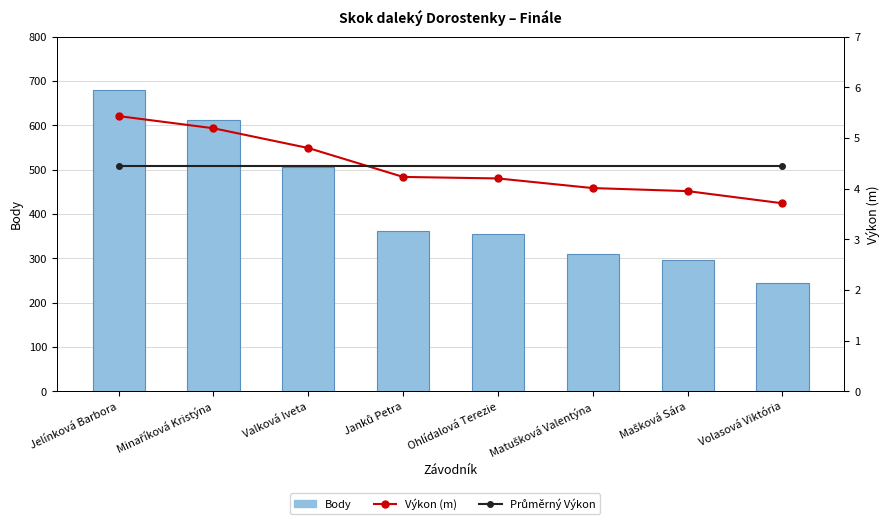

What is the value of the Výkon bar at the 4th from the left?

4.2